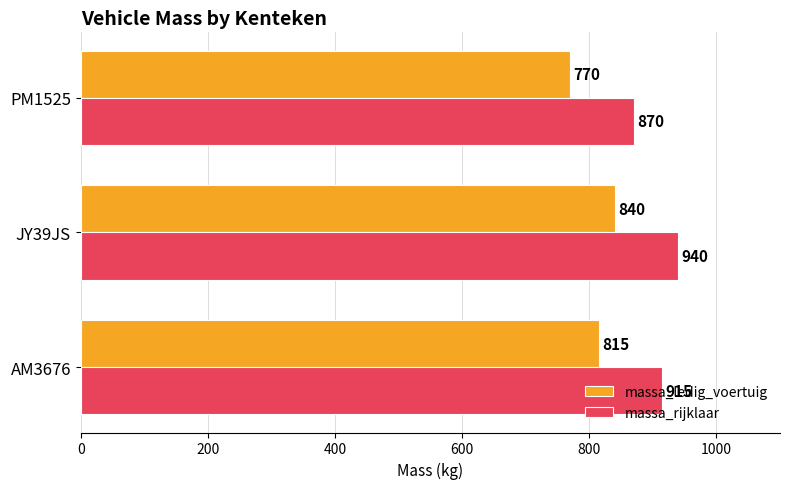

What is the minimum value shown in the chart?

770